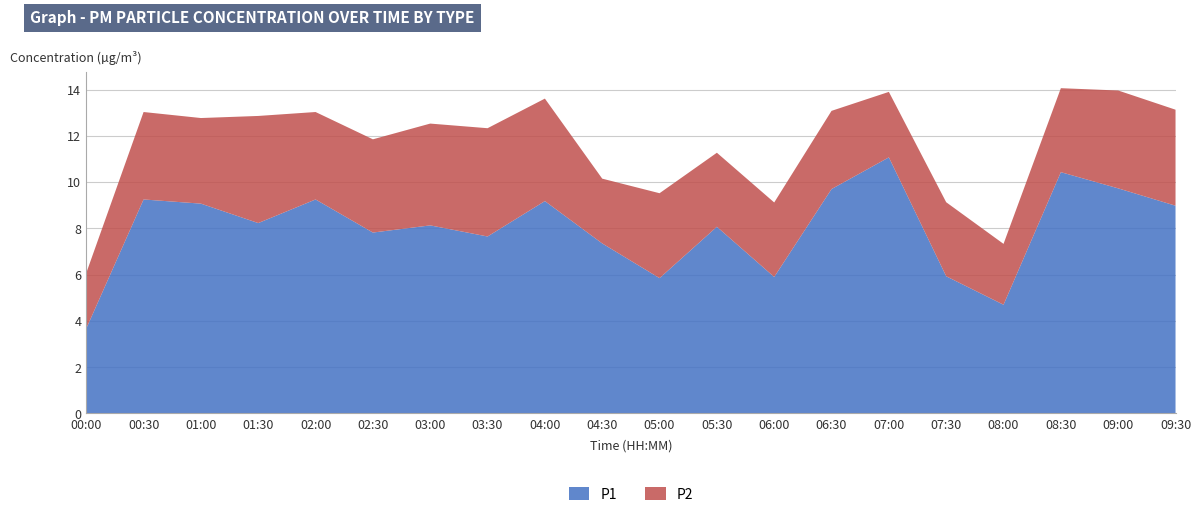

Reading left to right, transcribe all the data shown in this chart.

P1: 00:00=3.7	00:30=9.2	01:00=9.1	01:30=8.2	02:00=9.2	02:30=7.8	03:00=8.1	03:30=7.7	04:00=9.2	04:30=7.3	05:00=5.8	05:30=8.1	06:00=5.9	06:30=9.7	07:00=11.1	07:30=5.9	08:00=4.7	08:30=10.4	09:00=9.7	09:30=9.0
P2: 00:00=2.4	00:30=3.8	01:00=3.7	01:30=4.6	02:00=3.8	02:30=4.0	03:00=4.4	03:30=4.7	04:00=4.4	04:30=2.8	05:00=3.7	05:30=3.2	06:00=3.2	06:30=3.4	07:00=2.8	07:30=3.2	08:00=2.6	08:30=3.6	09:00=4.2	09:30=4.2